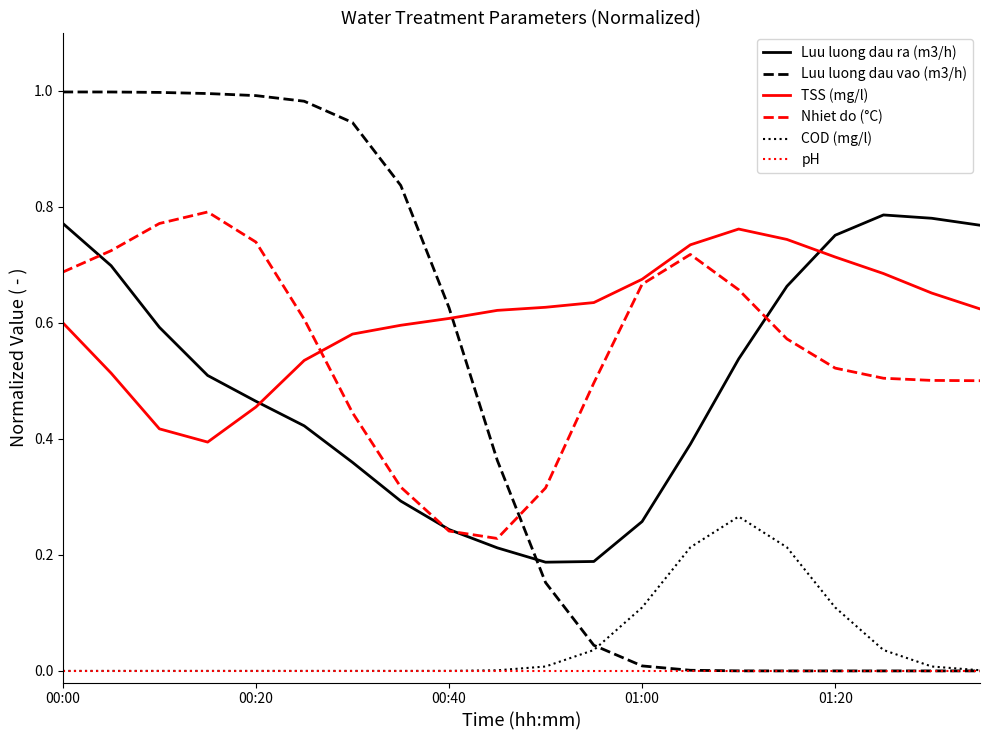

Which series has the largest total across all categories?

TSS (mg/l)